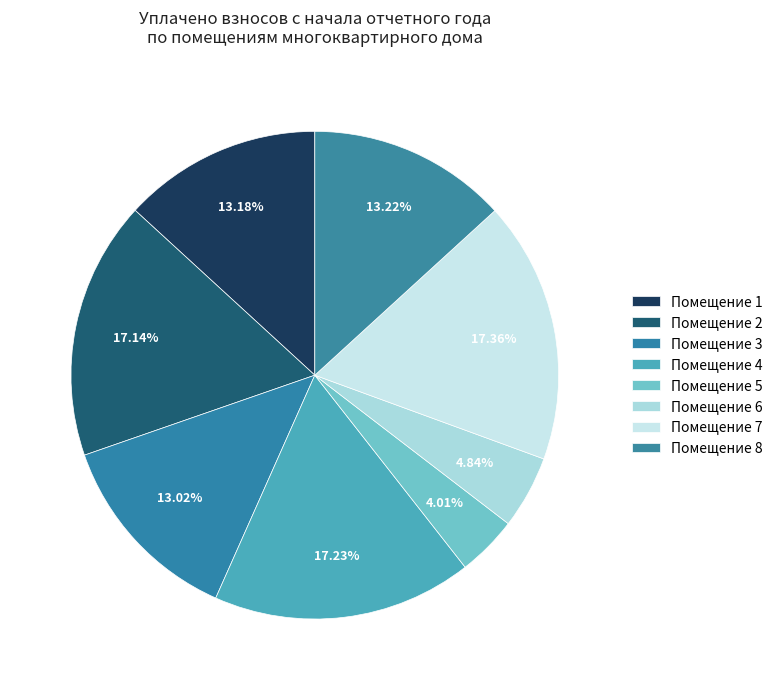

What is the largest slice in the pie chart?

7